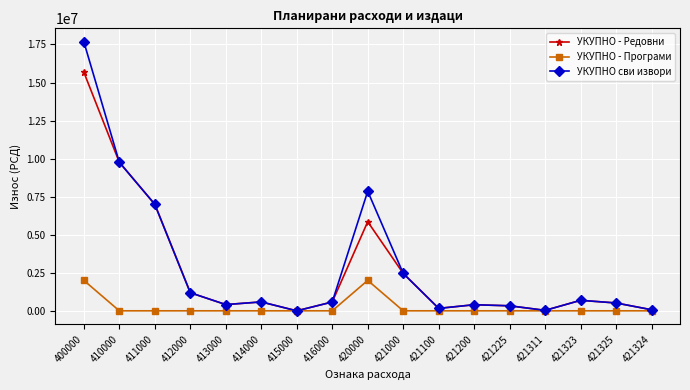

What position from the left is 412000?

4